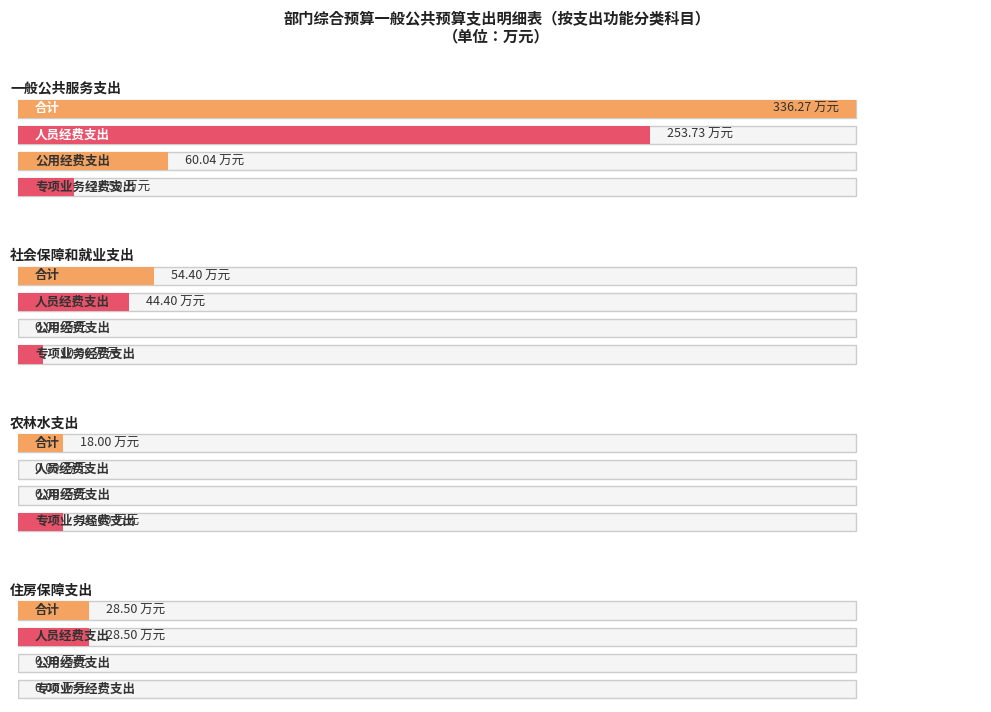

What is the difference between the maximum and minimum values in the 合计 series?

318.3